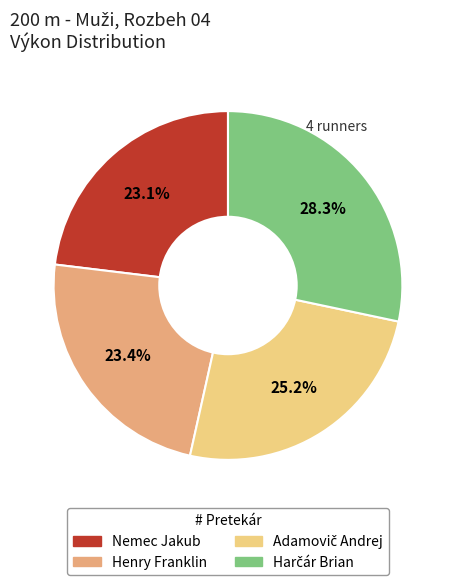

What portion of the pie excludes Henry Franklin?

76.6%